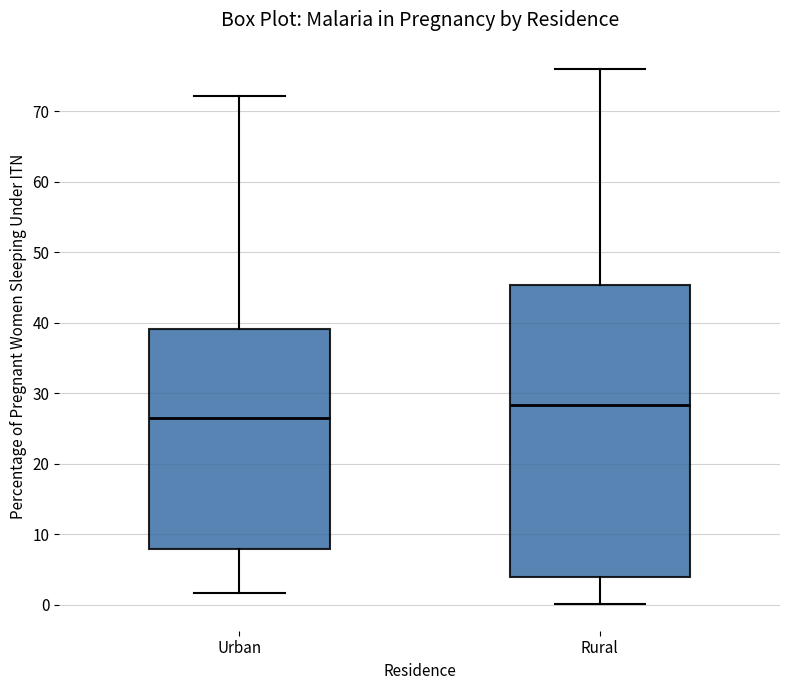

Reading left to right, read every box against the y-axis: the position of its median line, the range the box covers, and the ends of its whiskers. The values are not printed on the chart, so give them approximately, as read against the axis.

Urban: median 27, box 8 to 39, whiskers 2 to 72
Rural: median 28, box 4 to 45, whiskers 0 to 76